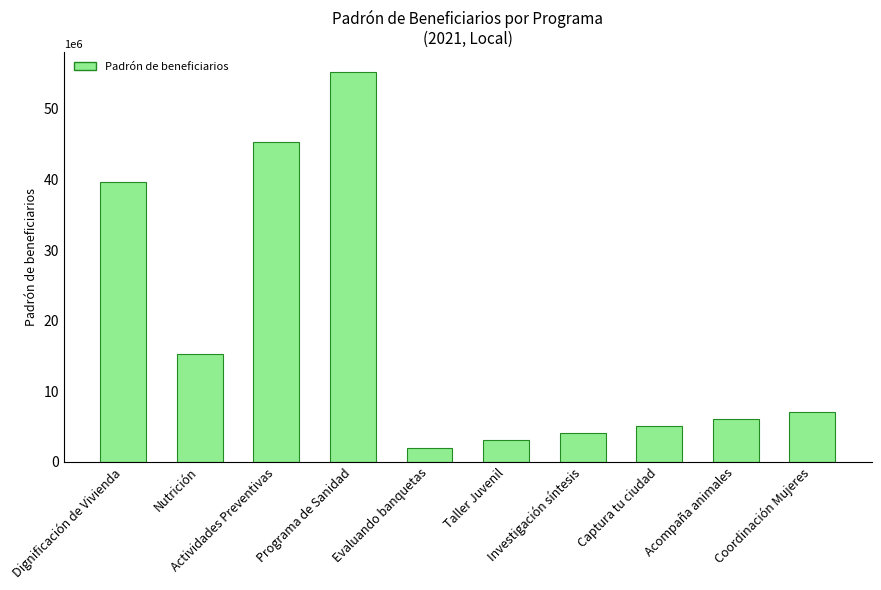

The value at Programa de Sanidad is 55310421. True or false?

True